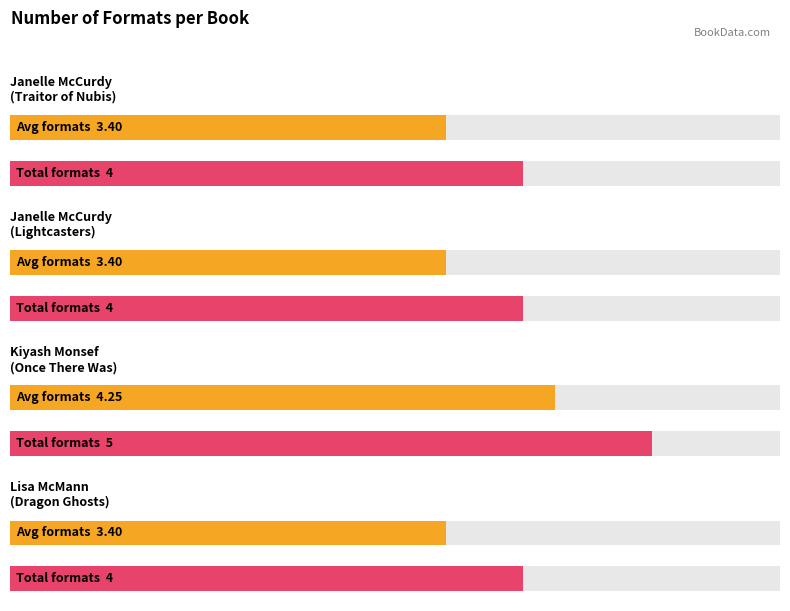

What is the ratio of the value at Kiyash Monsef
(Once There Was) to the value at Janelle McCurdy
(Lightcasters)?

1.2